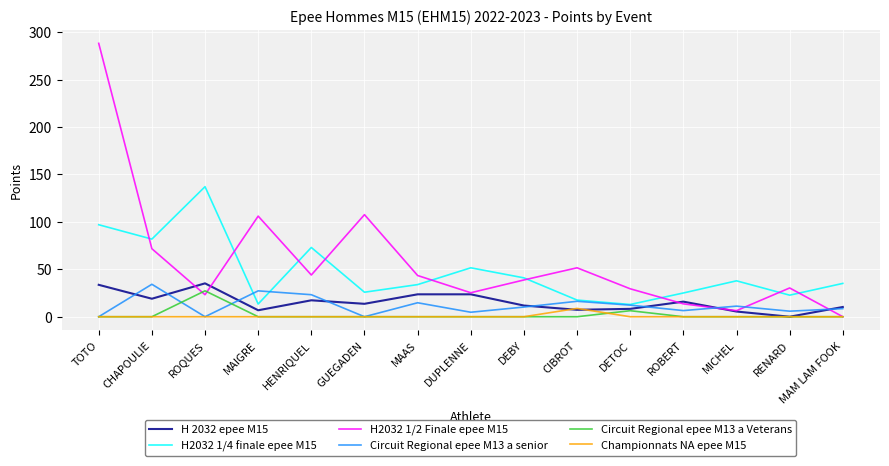

At which category is the sum across all series the highest?

TOTO